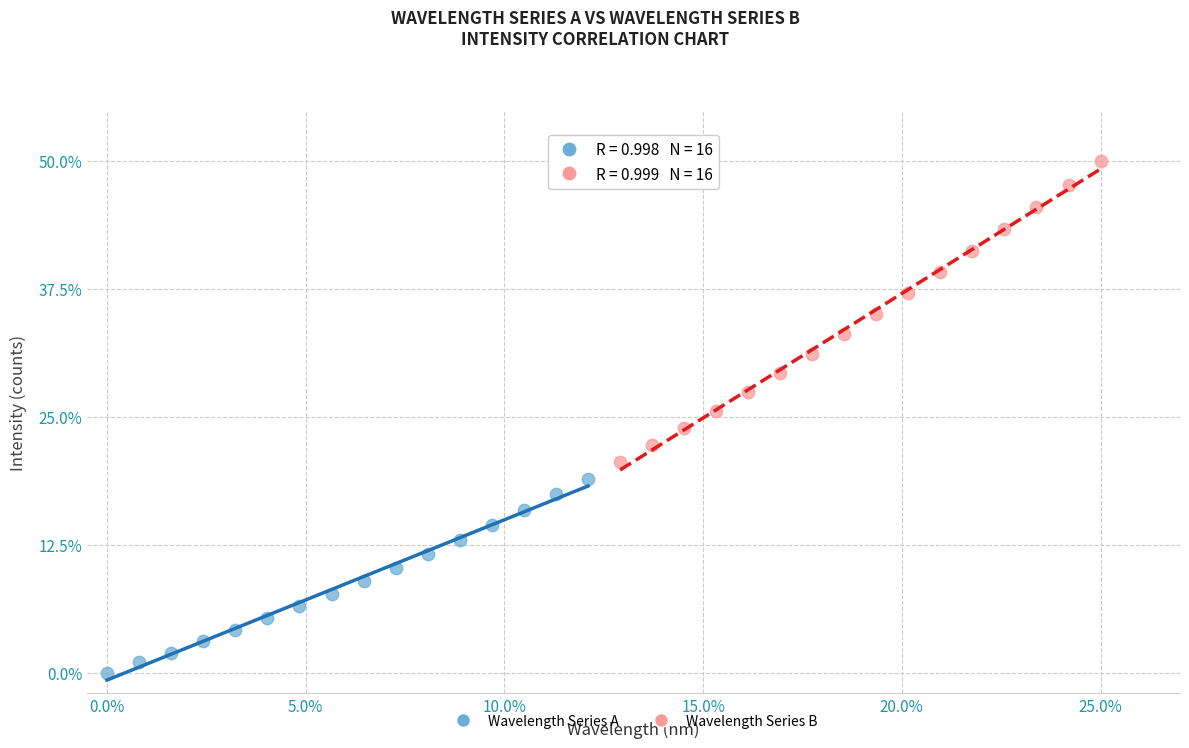

Which series has the largest Y range (max minus min)?

Wavelength Series B